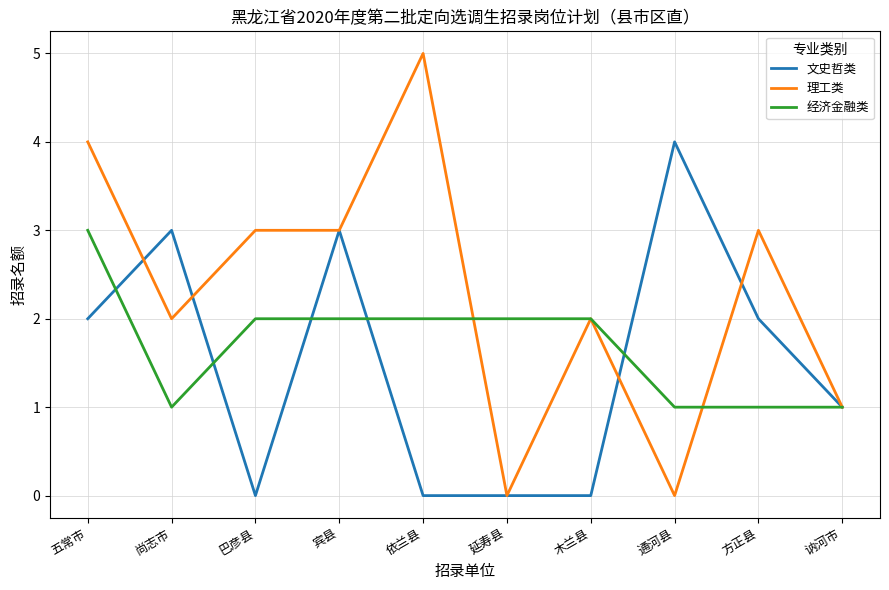

At 依兰县, list the series in order from smallest to largest.

文史哲类, 经济金融类, 理工类